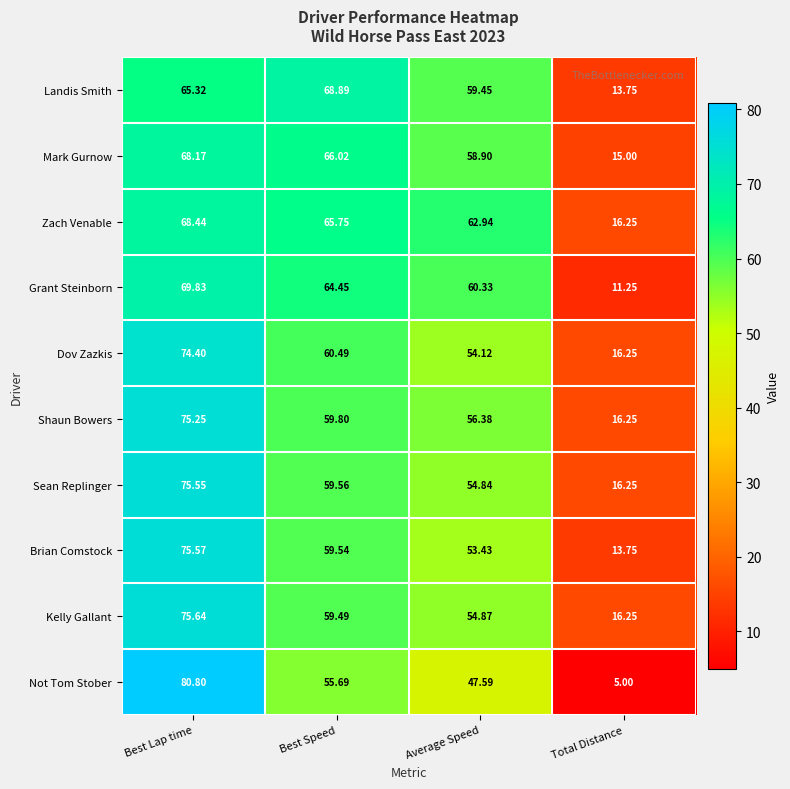

Which label corresponds to the largest value in the chart?

Best Lap time